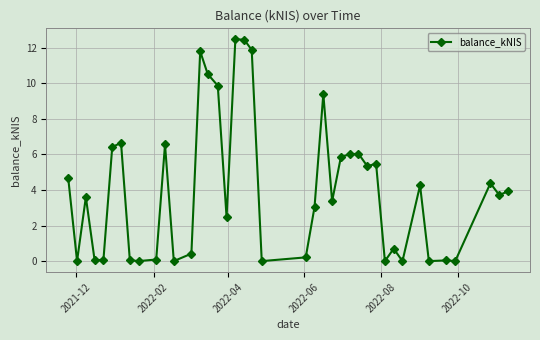

Is this an area chart (filled region under the line)?

No